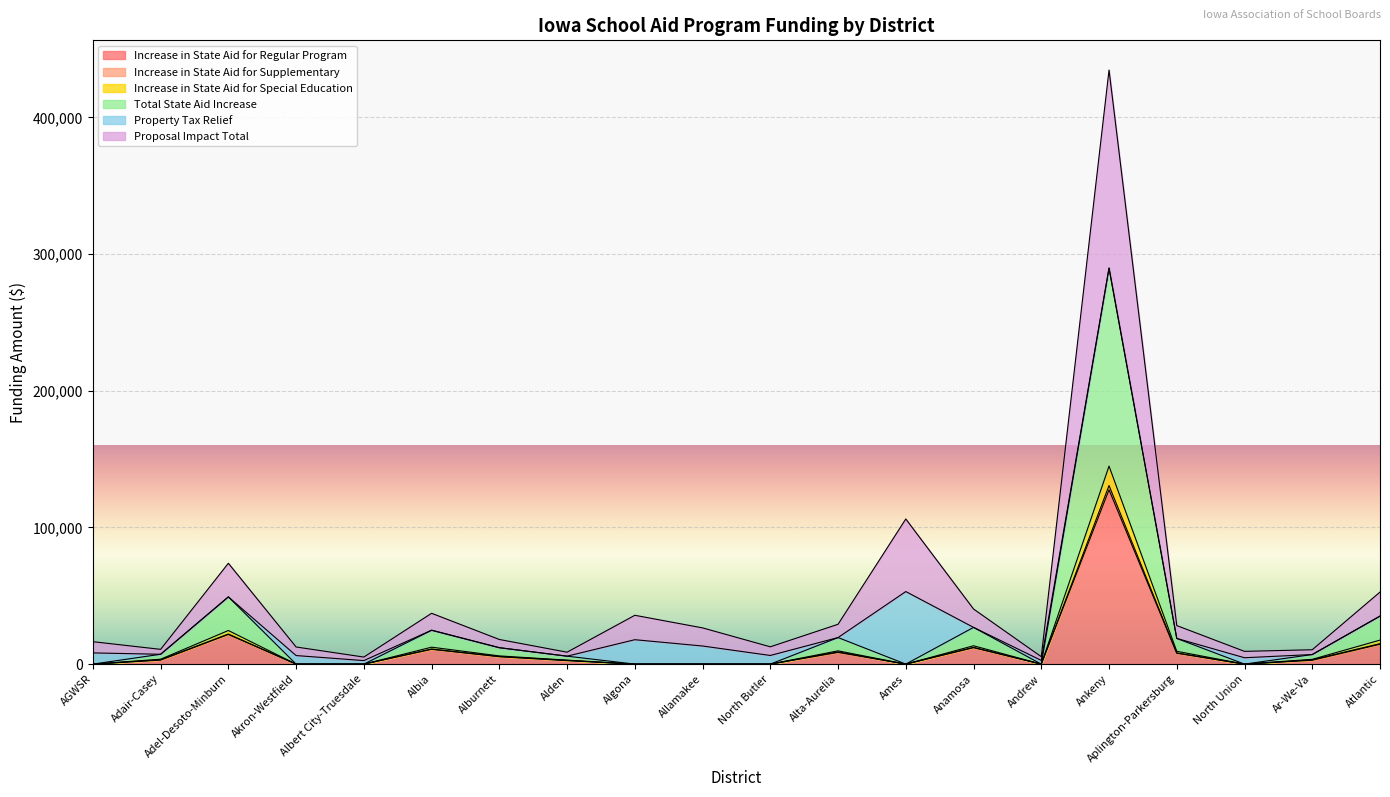

True or false: Total State Aid Increase and Increase in State Aid for Special Education cross at least once.

False